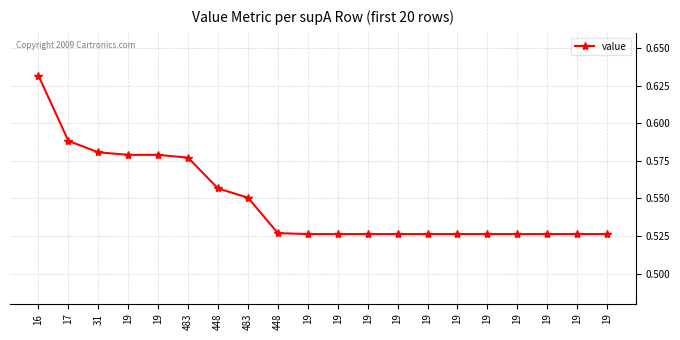

How many distinct data groups are displayed?

1